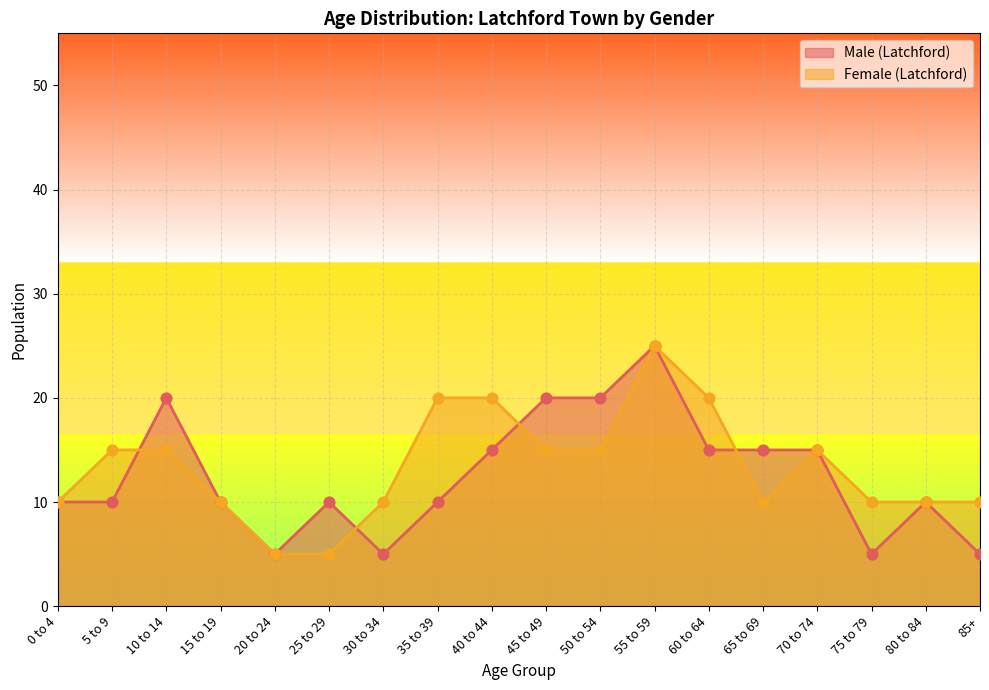

At how many categories does at least one series exceed 15?

7